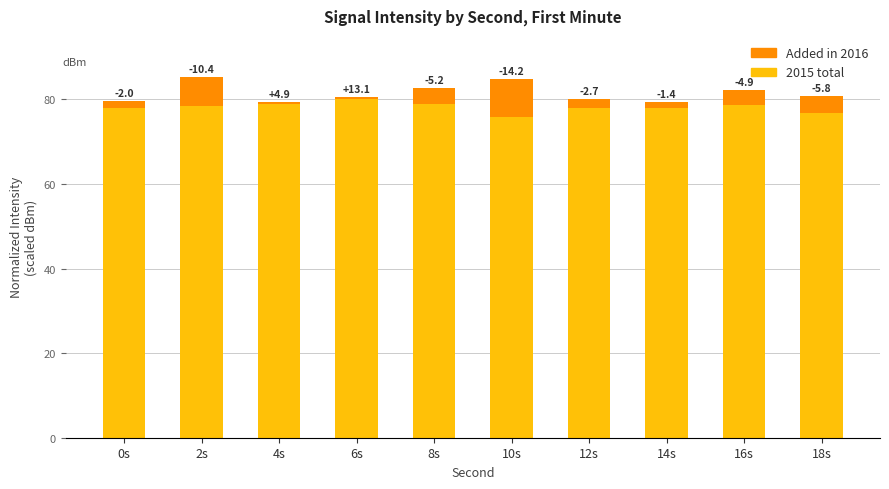

The 2015 total series shows 76.7 at 18s. True or false?

True